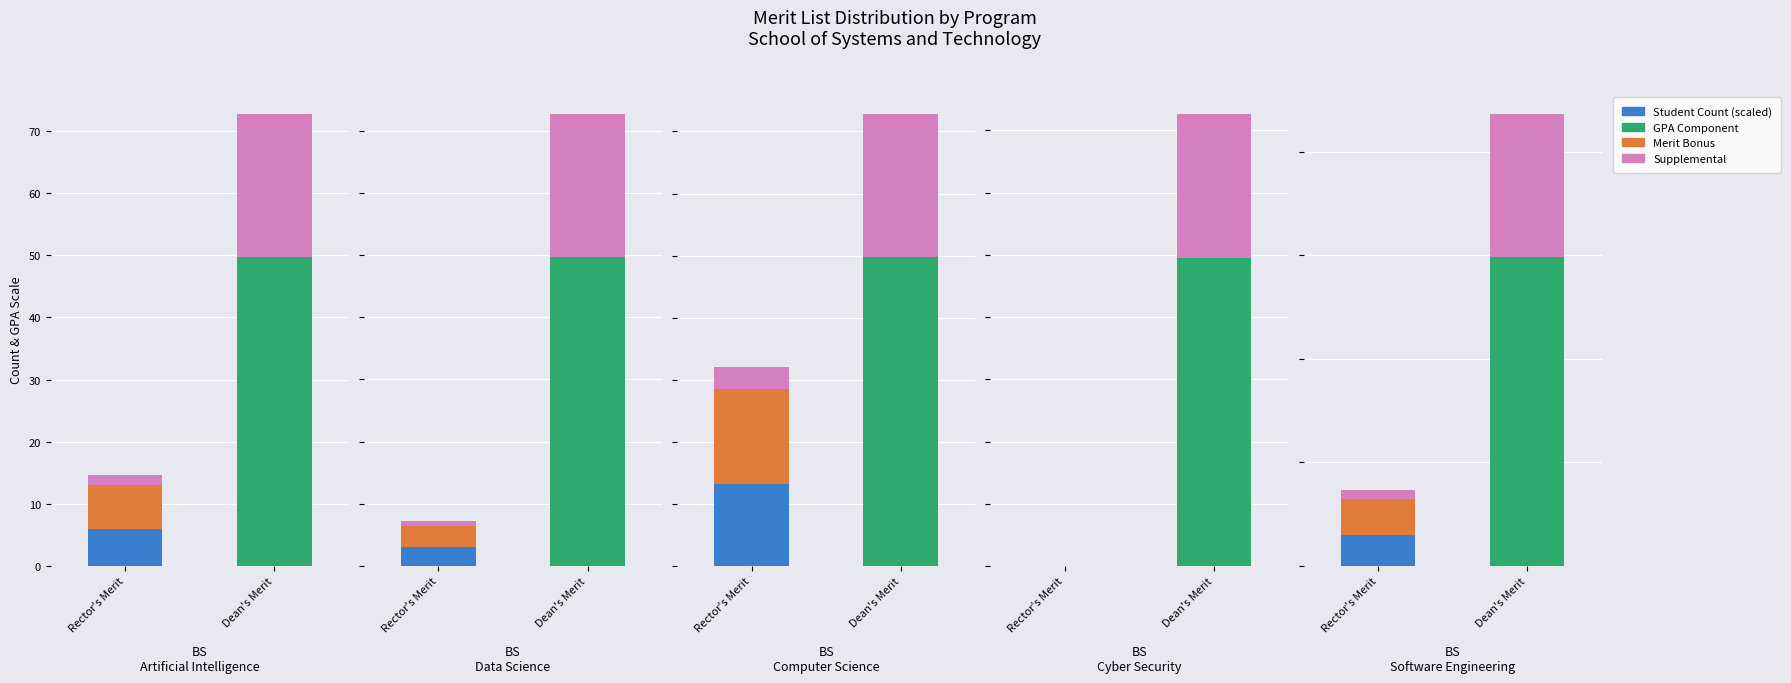

The Supplemental series shows 0.8 at Rector's Merit. True or false?

False